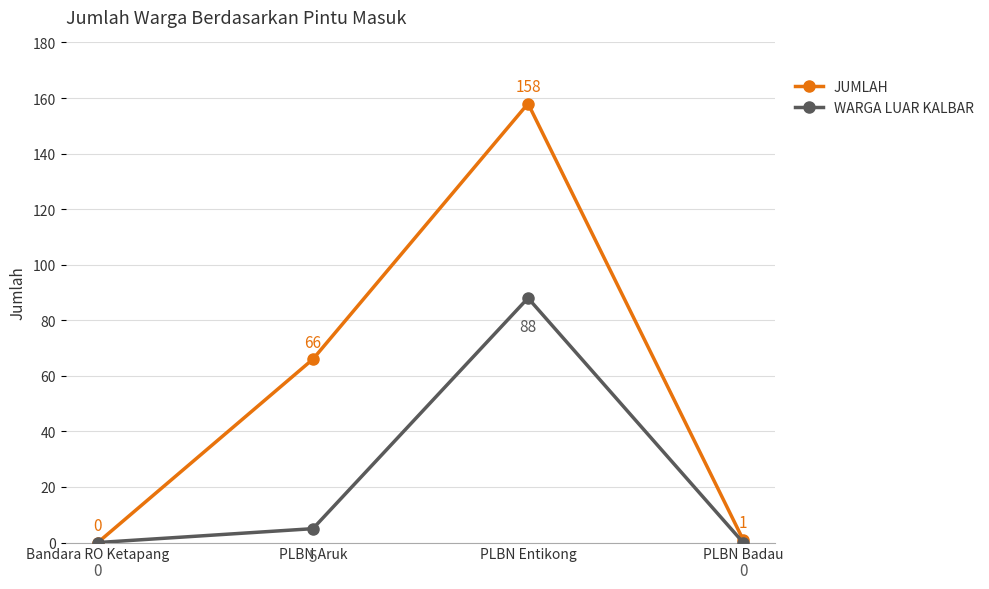

Reading left to right, what are all the values shown in this chart?

JUMLAH: 0	66	158	1
WARGA LUAR KALBAR: 0	5	88	0